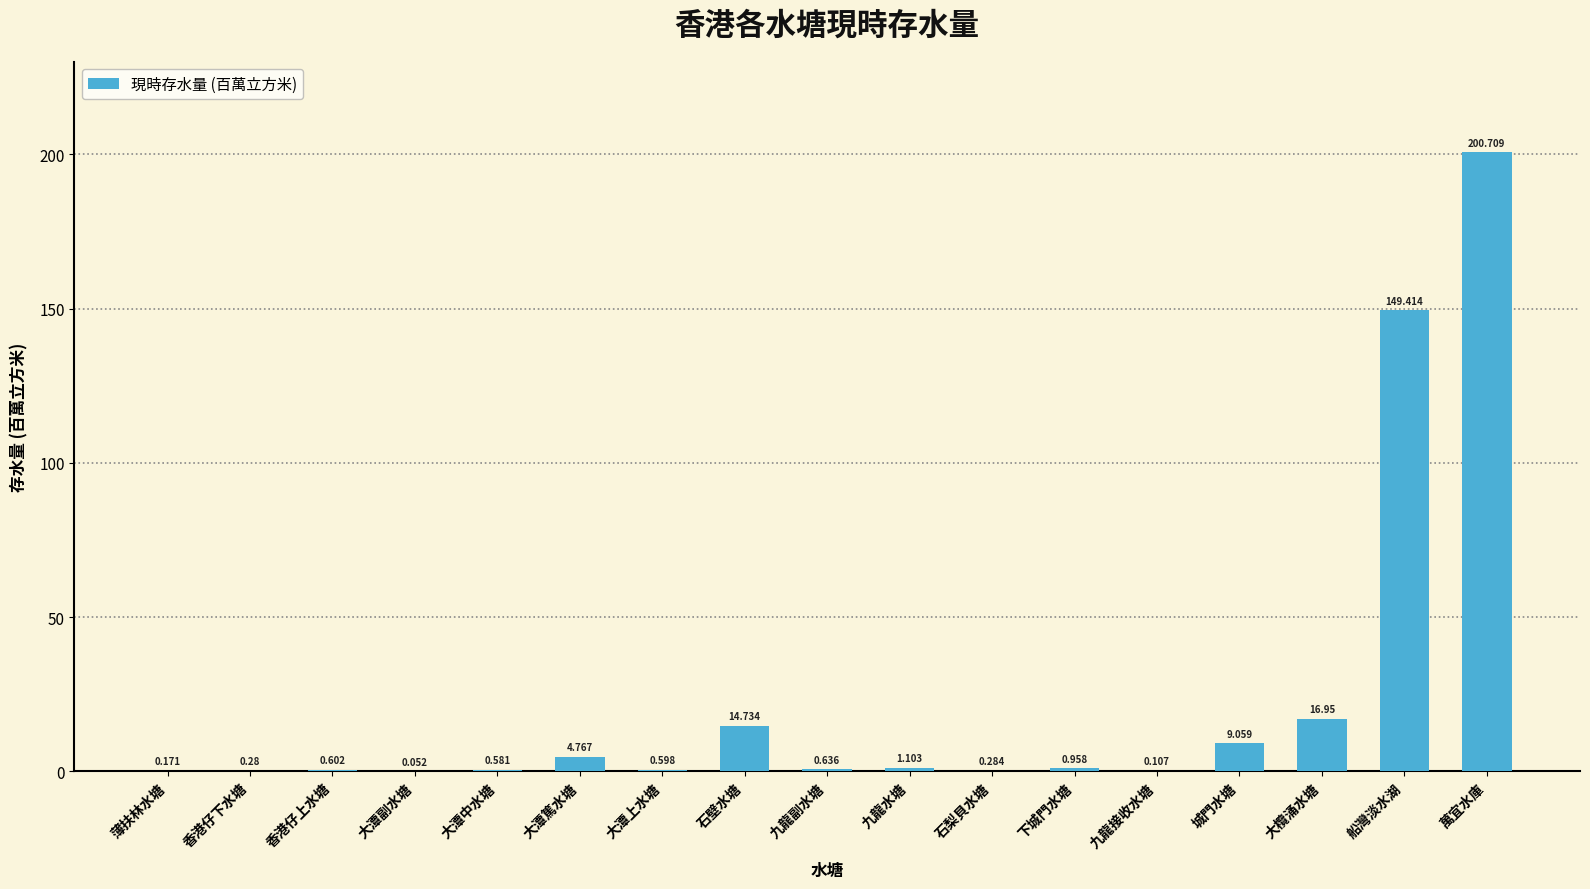

At which label is the value closest to 100?

船灣淡水湖